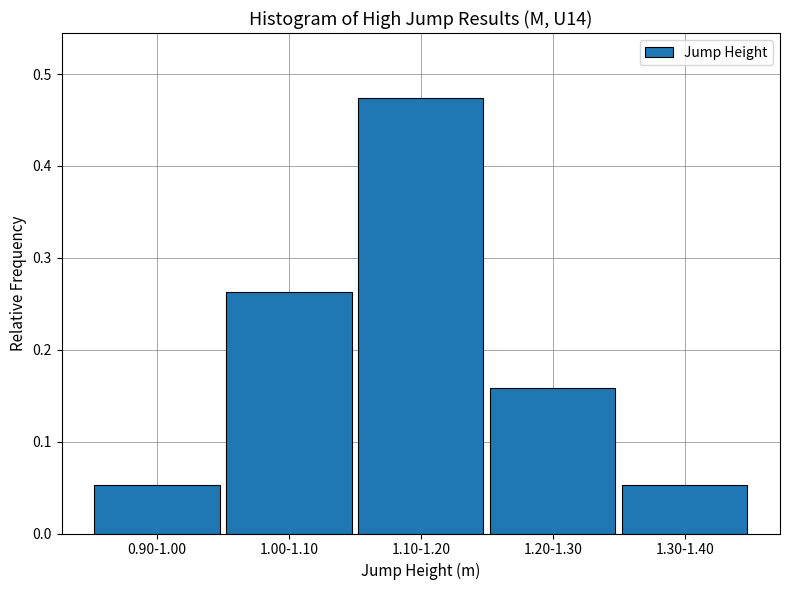

The value at 1.30-1.40 is 0.0. True or false?

False